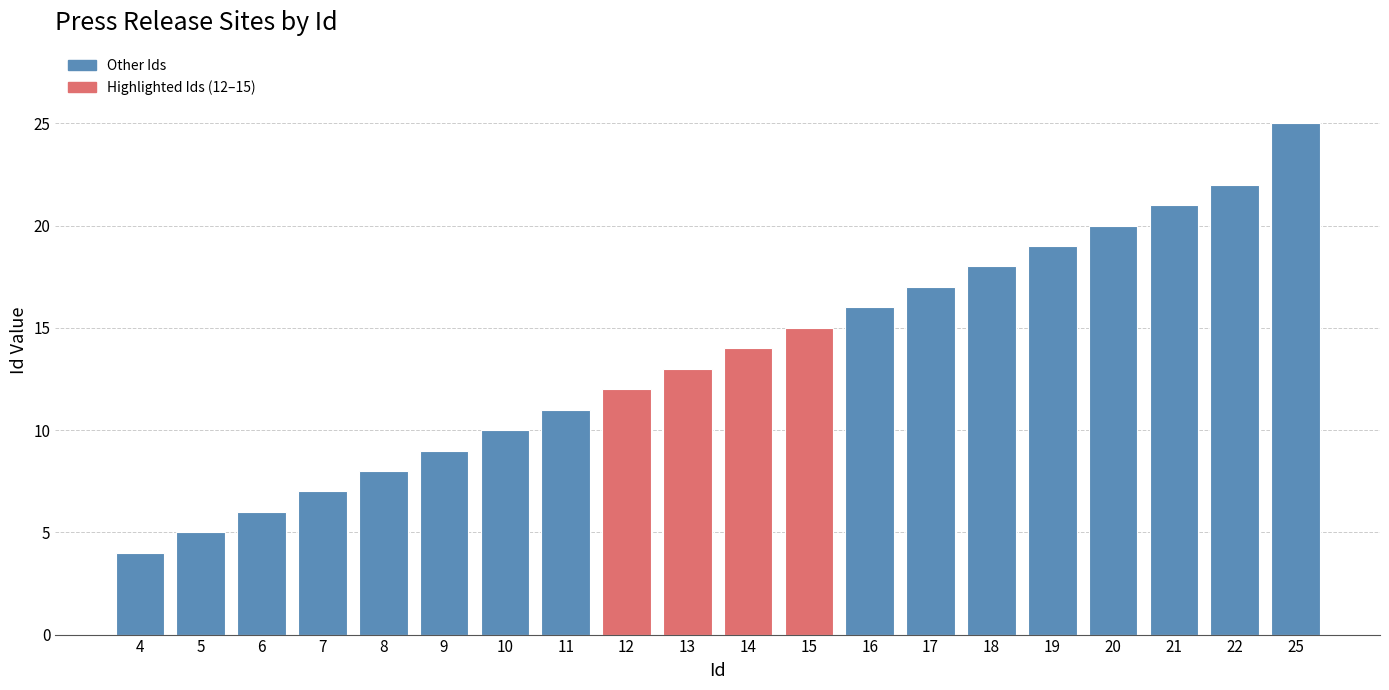

Reading left to right, transcribe all the data shown in this chart.

4	5	6	7	8	9	10	11	12	13	14	15	16	17	18	19	20	21	22	25